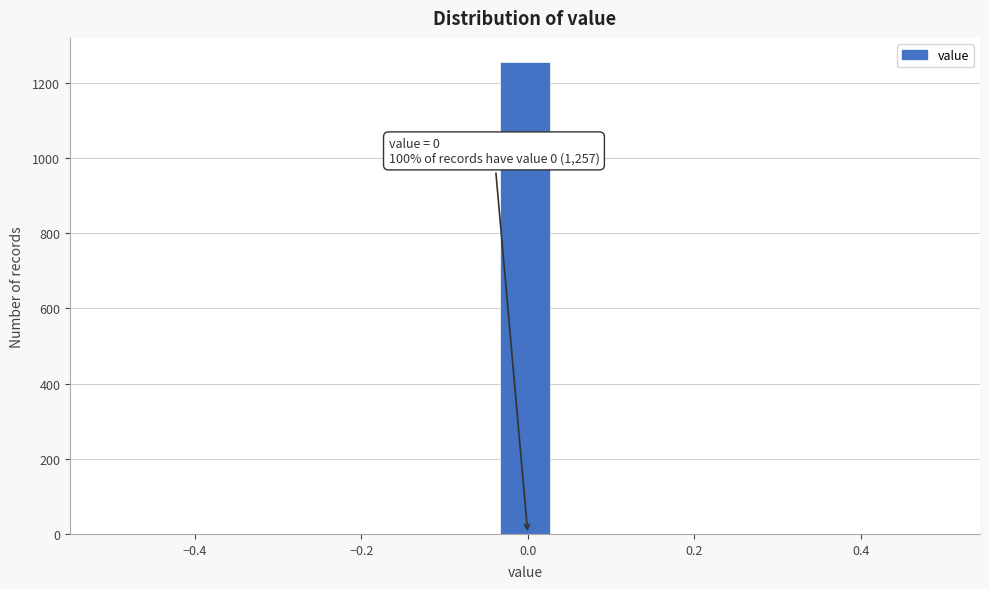

Around what value on the x-axis is the tallest bar? Give the approximate position of its centre, as read against the axis.

0.00